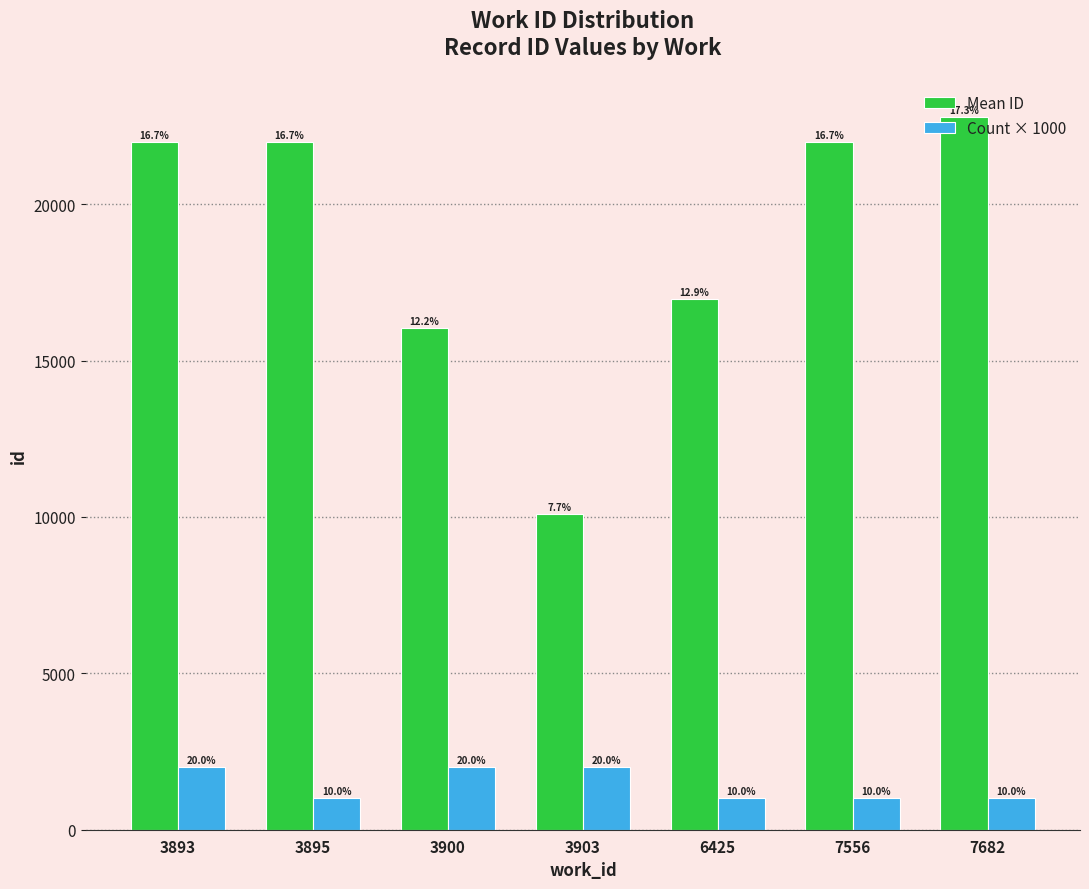

What is the minimum value shown in the chart?

1000